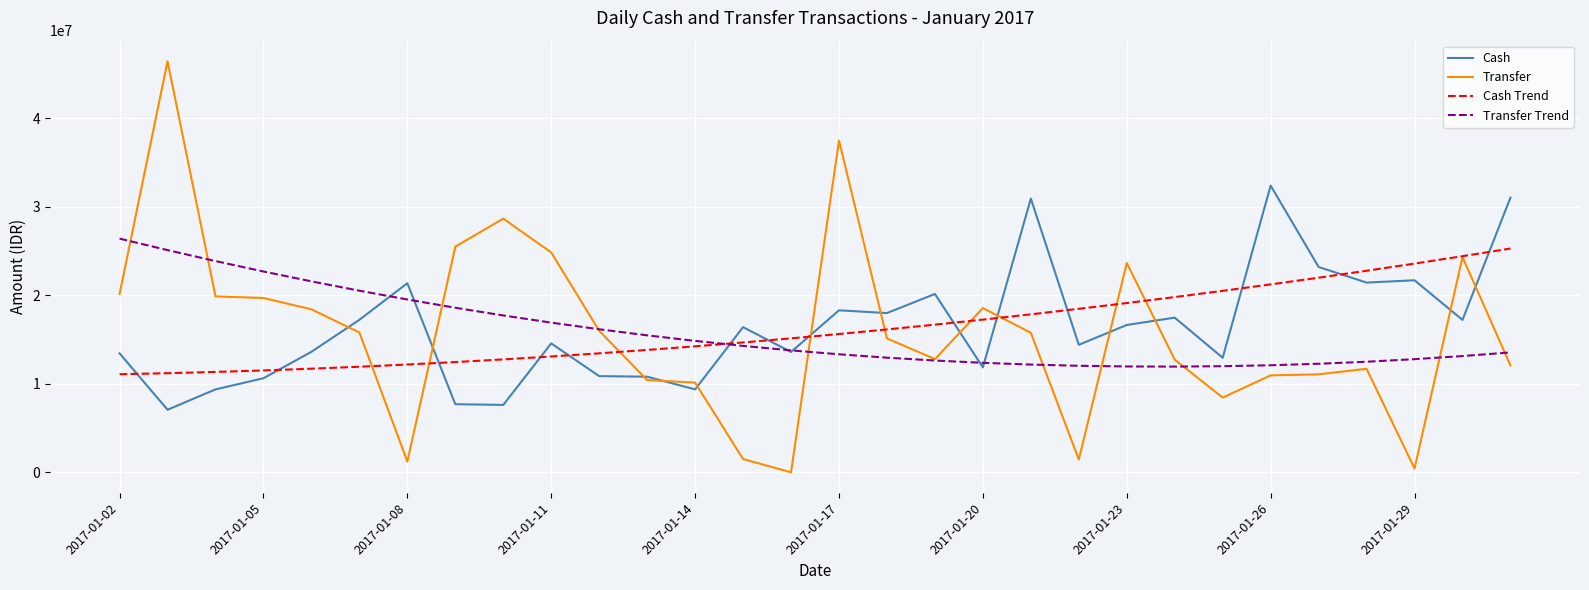

What are all the series names shown in the legend?

Cash, Transfer, Cash Trend, Transfer Trend